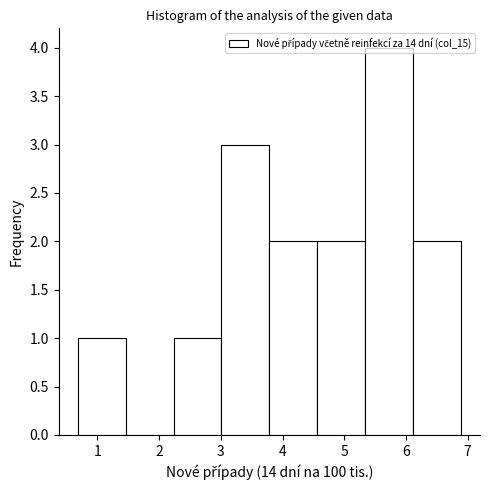

Reading left to right, list every bar in this chart as the range it spans on the x-axis followed by its height. Neither the bar edges nor the heights are printed on the chart, so give them approximately, as read against the axes.

0.7 to 1.5: 1
1.5 to 2.2: 0
2.2 to 3.0: 1
3.0 to 3.8: 3
3.8 to 4.6: 2
4.6 to 5.3: 2
5.3 to 6.1: 4
6.1 to 6.9: 2